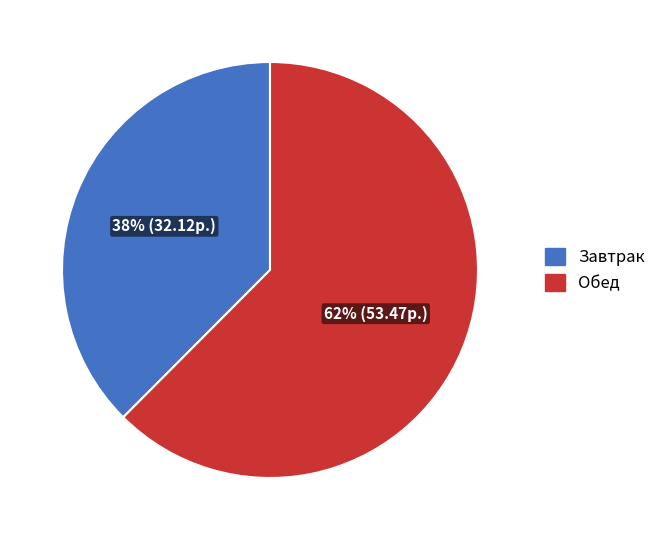

Is there any slice that represents more than half of the pie?

Yes